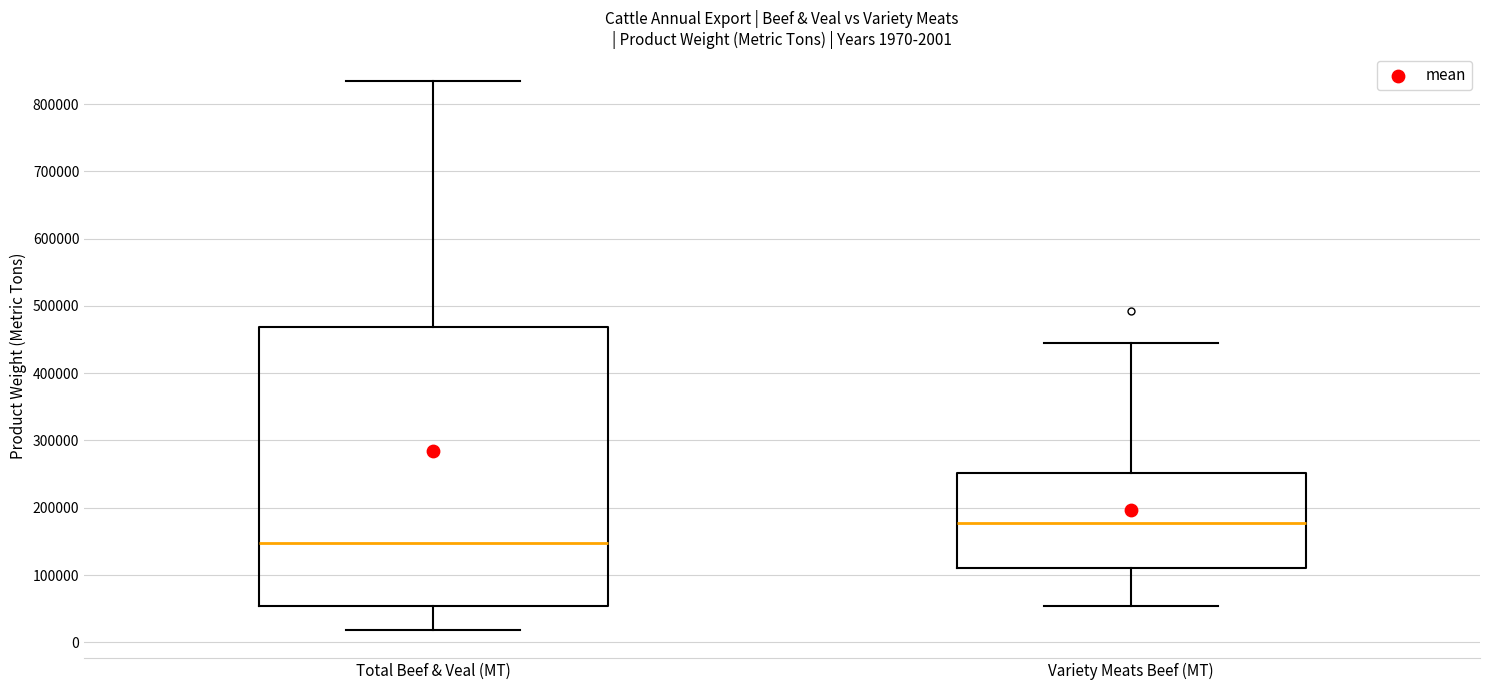

Which box is the tallest, from its lower edge to its upper edge?

Total Beef & Veal (MT)